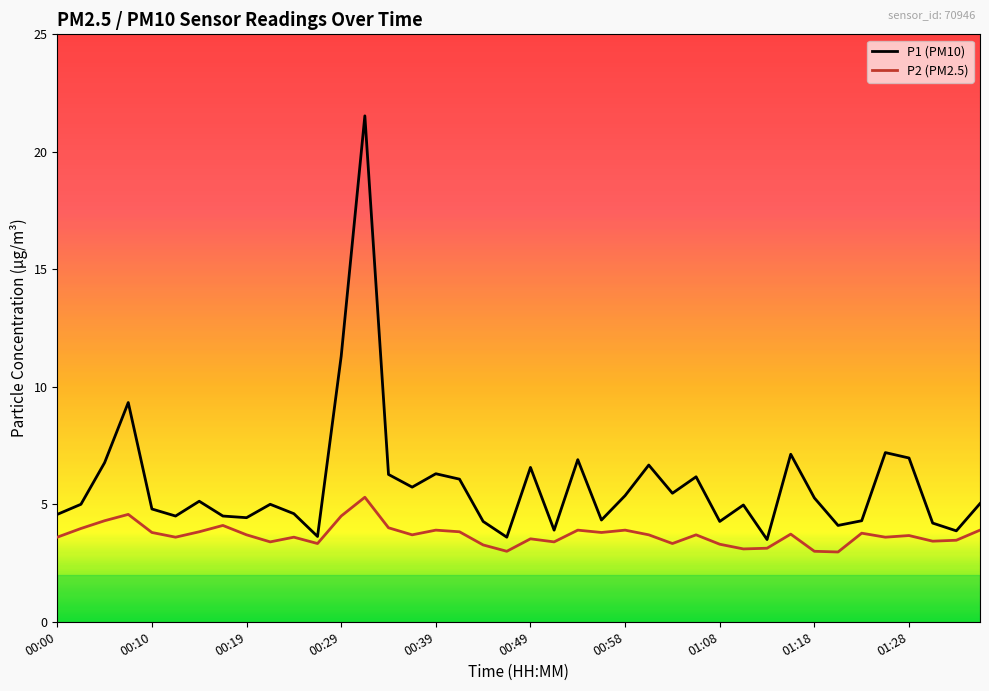

Which series has the largest total across all categories?

P1 (PM10)